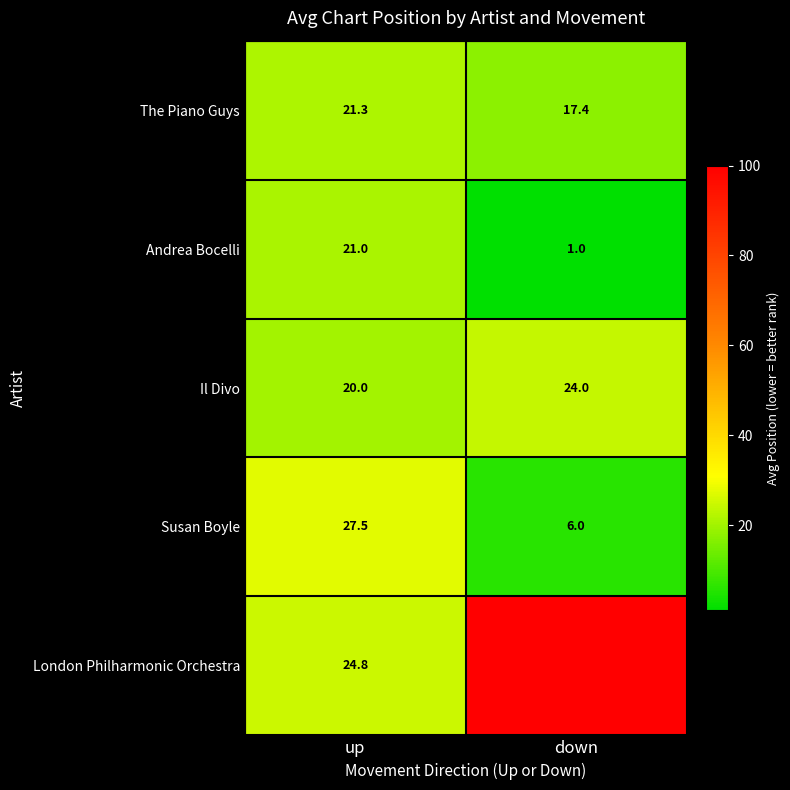

What is the maximum value for Andrea Bocelli?

21.0